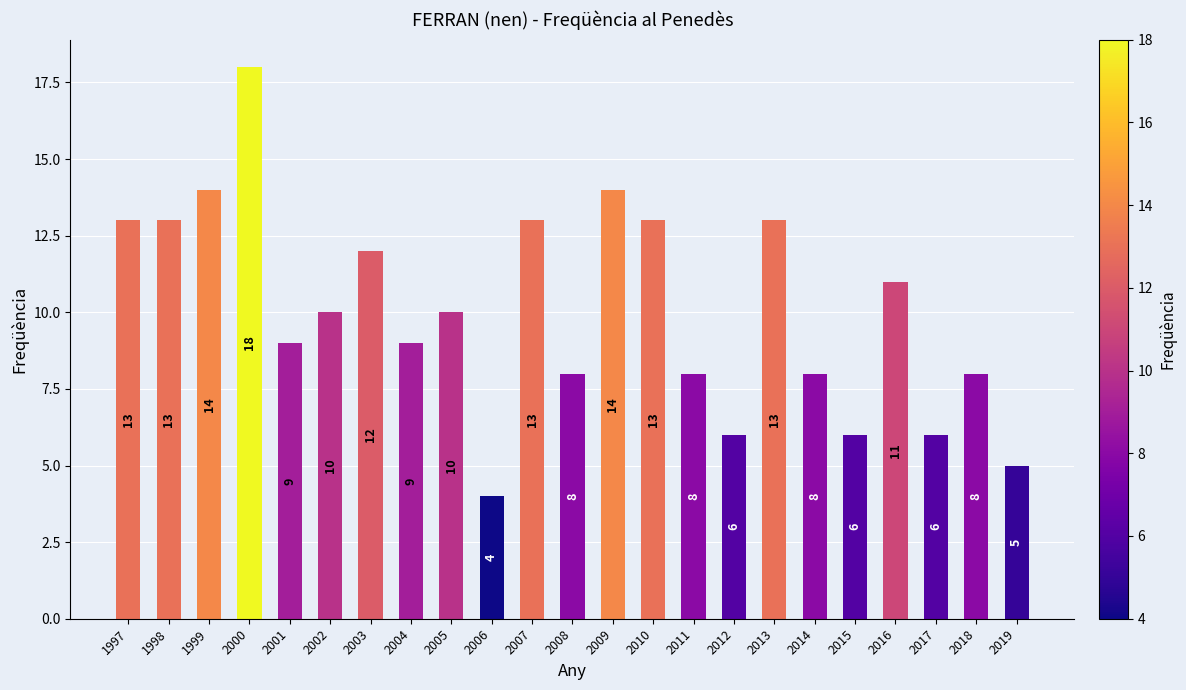

Where is the data nearest to the value 11?

2016